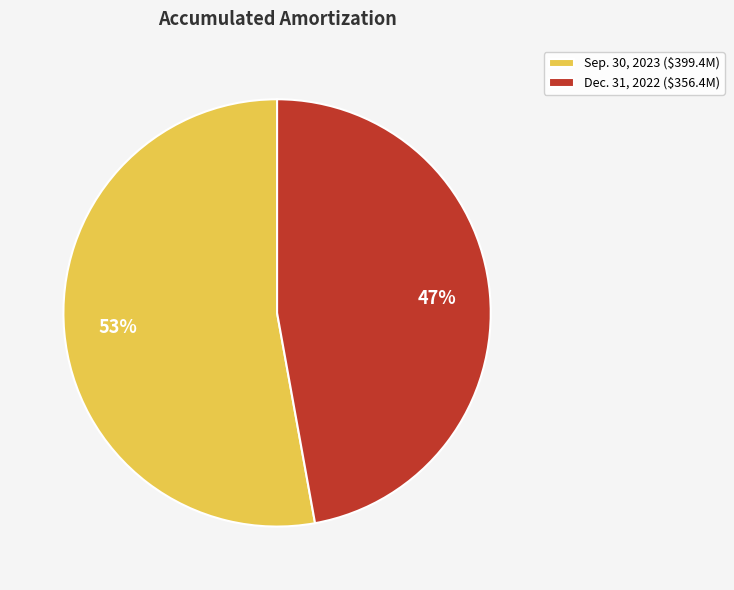

Count the number of slices in the pie.

2